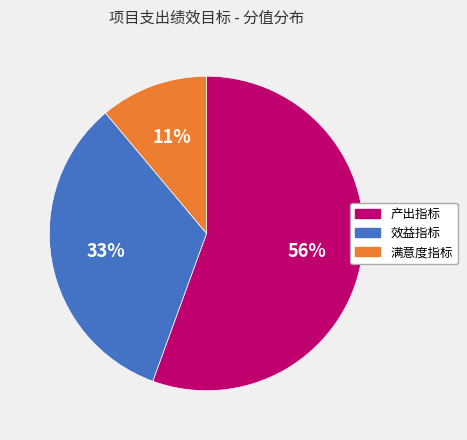

Is the sum of 产出指标 and 满意度指标 greater than half?

Yes